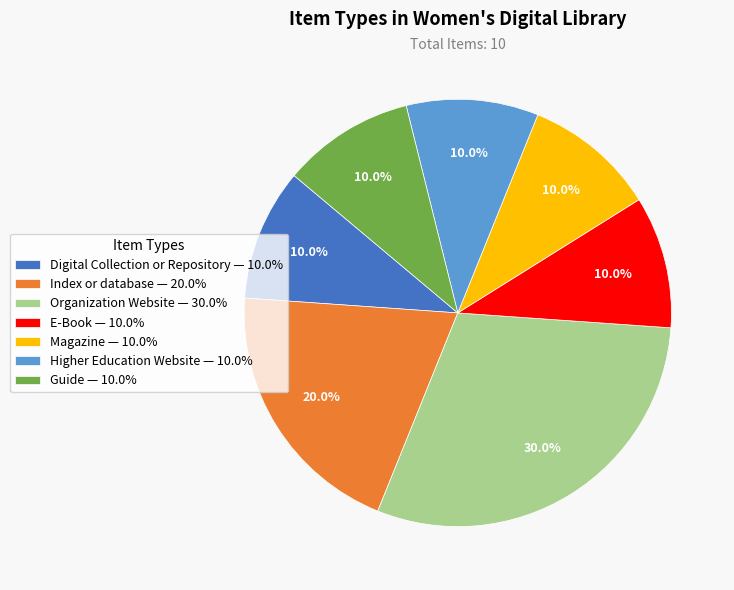

How many segments does this pie chart have?

7